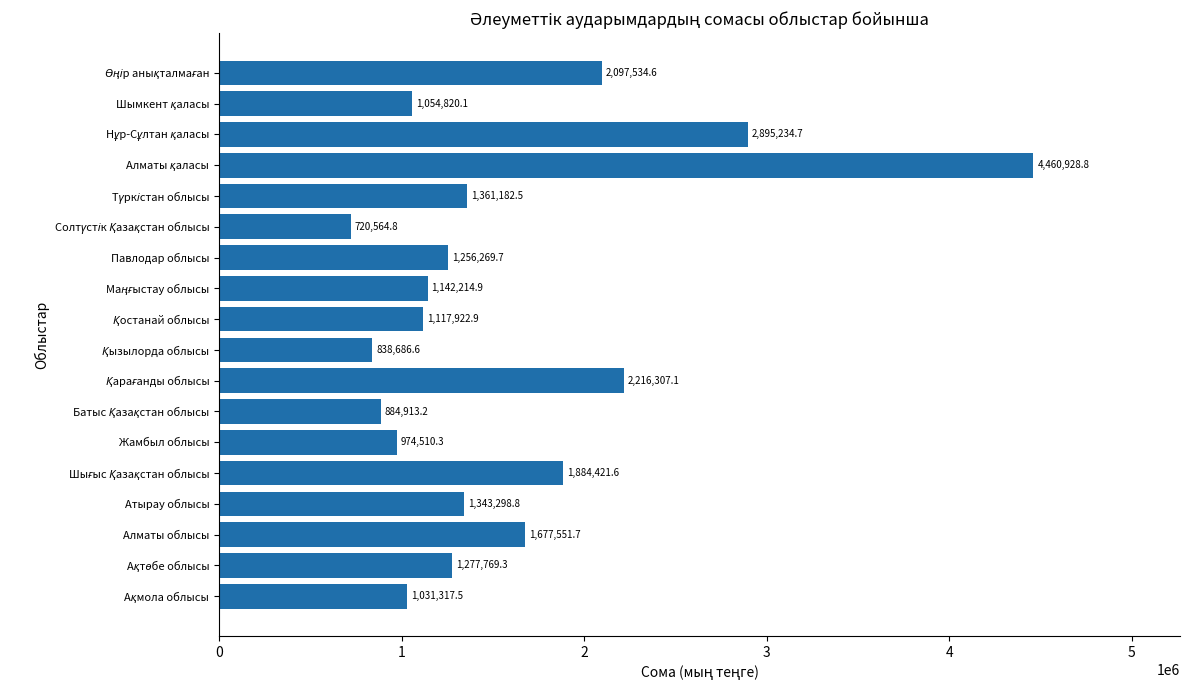

True or false: the data shows 1256269.7 at Павлодар облысы.

True